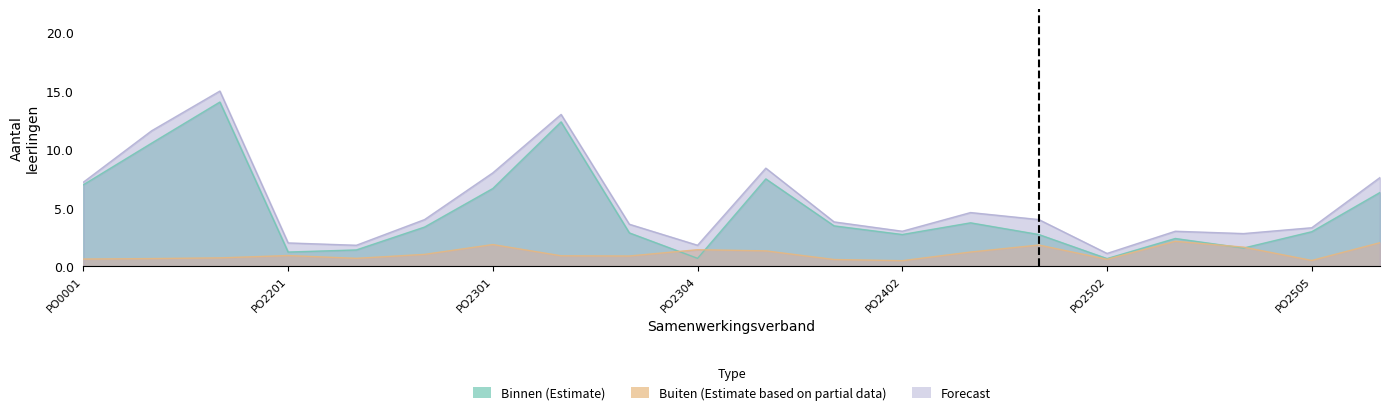

What are all the series names shown in the legend?

Binnen (Estimate), Buiten (Estimate based on partial data), Forecast